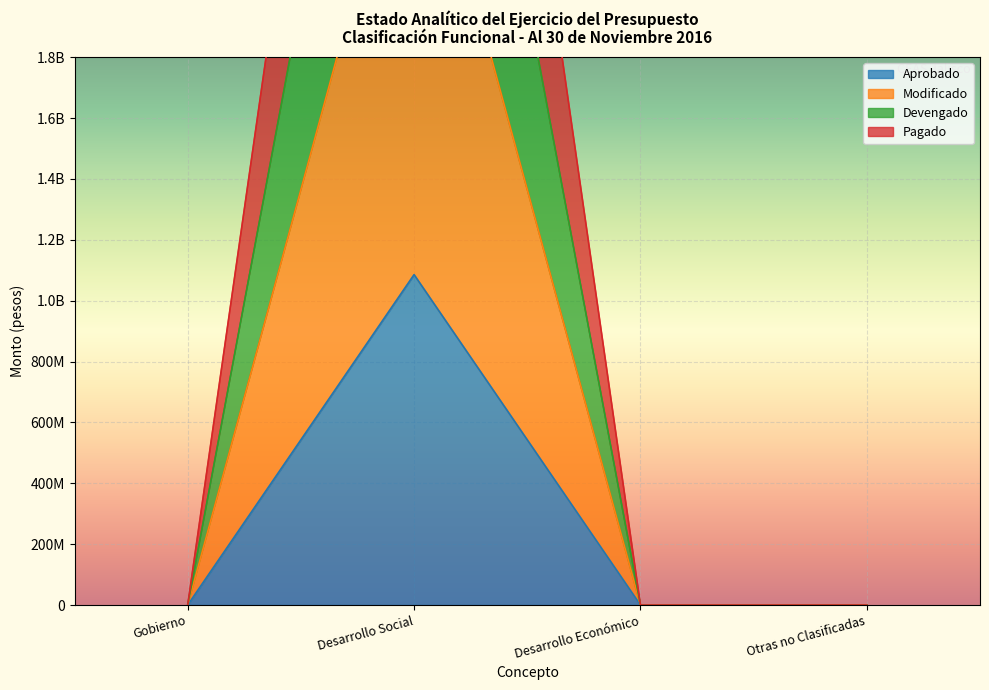

What is the label of the 2nd point from the left?

Desarrollo Social